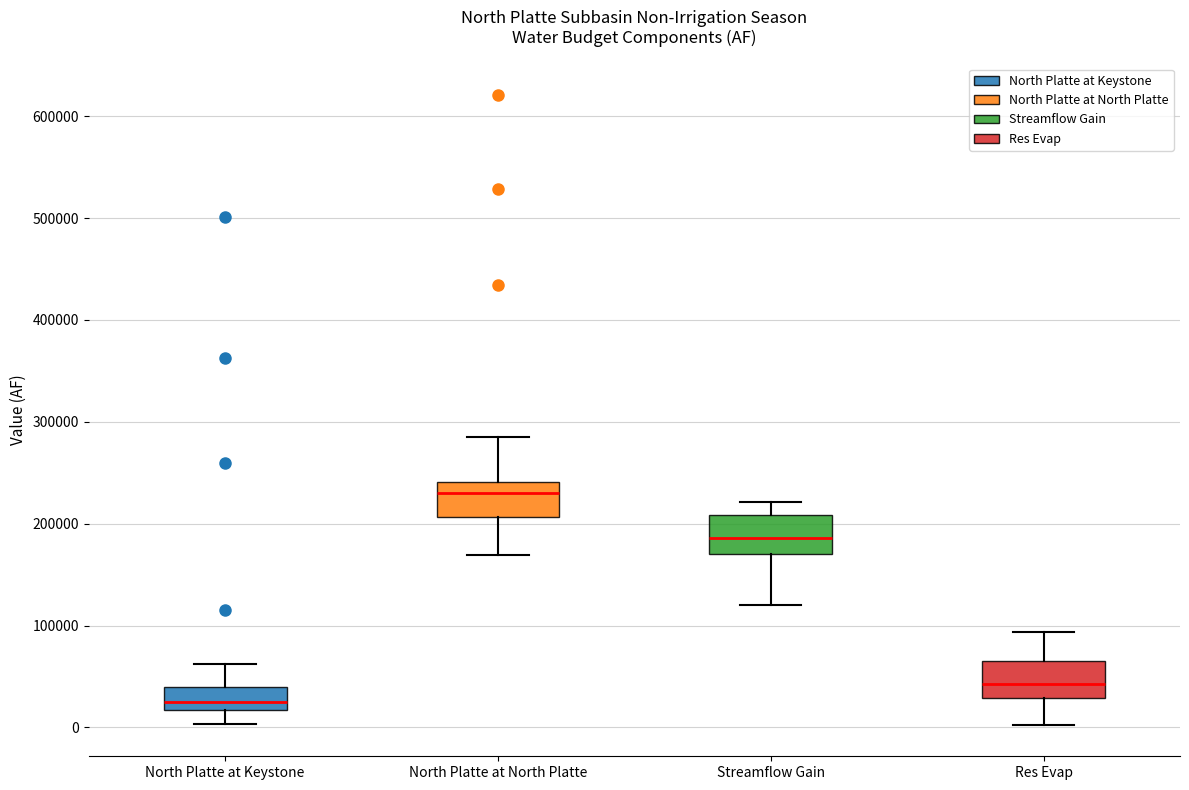

Where is the lower edge of the box for Res Evap on the y-axis? The values are not printed on the chart, so give them approximately, as read against the axis.

30000